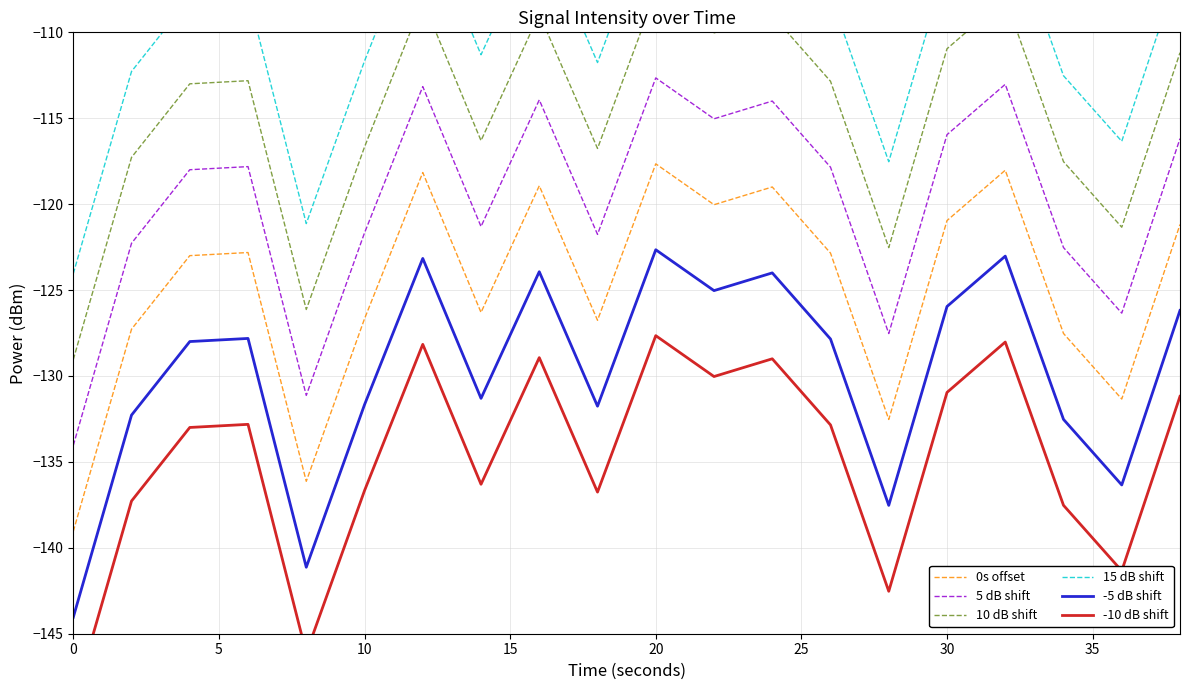

What is the minimum value for 0s offset?

-139.0